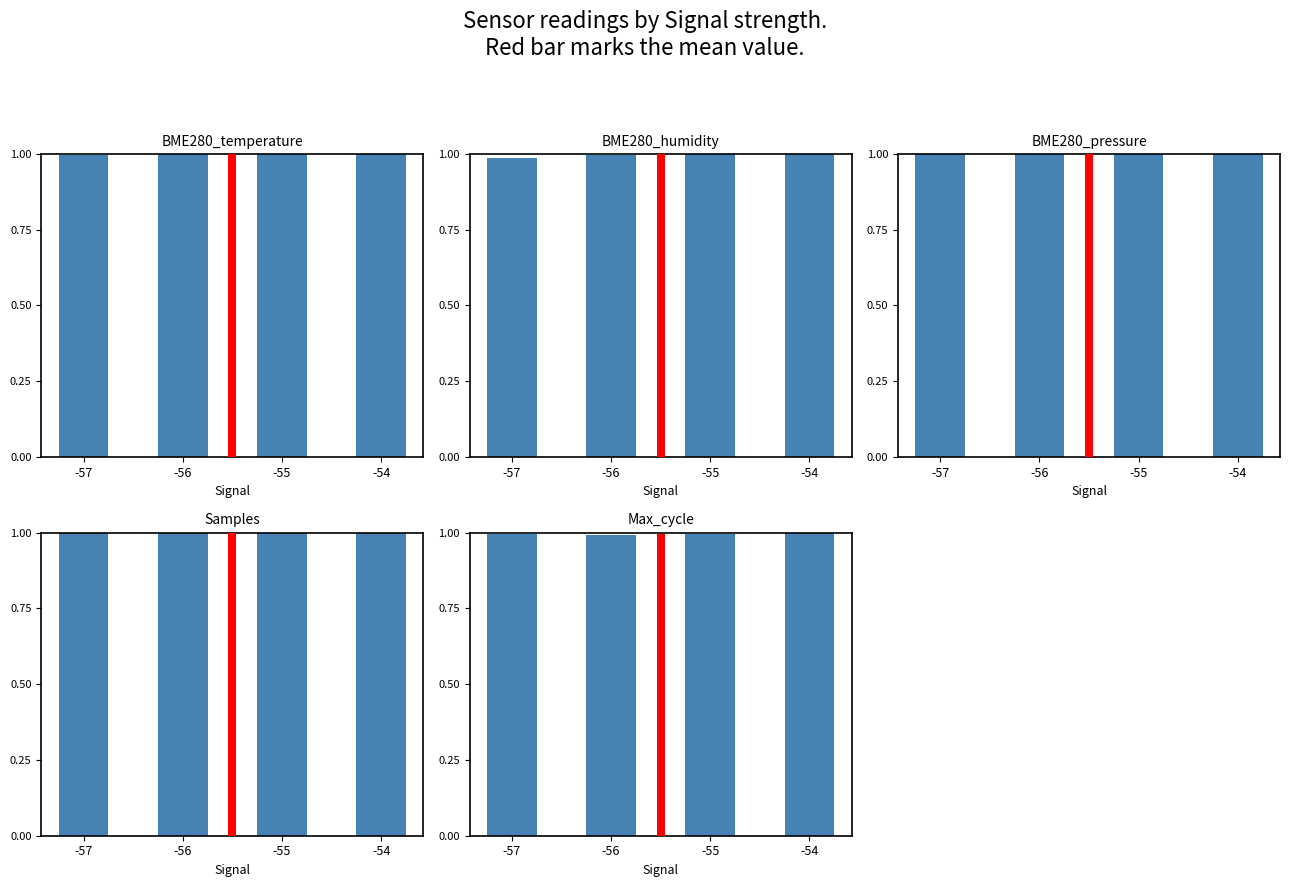

Which series changed the most between -57 and -55?

BME280_humidity